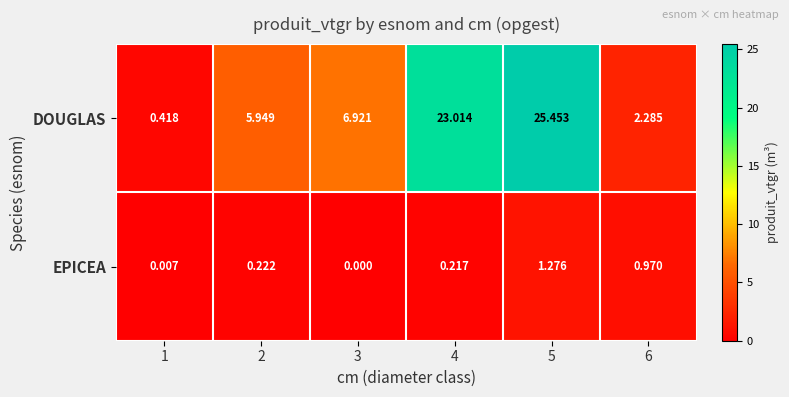

How many positive values does the EPICEA series have?

5